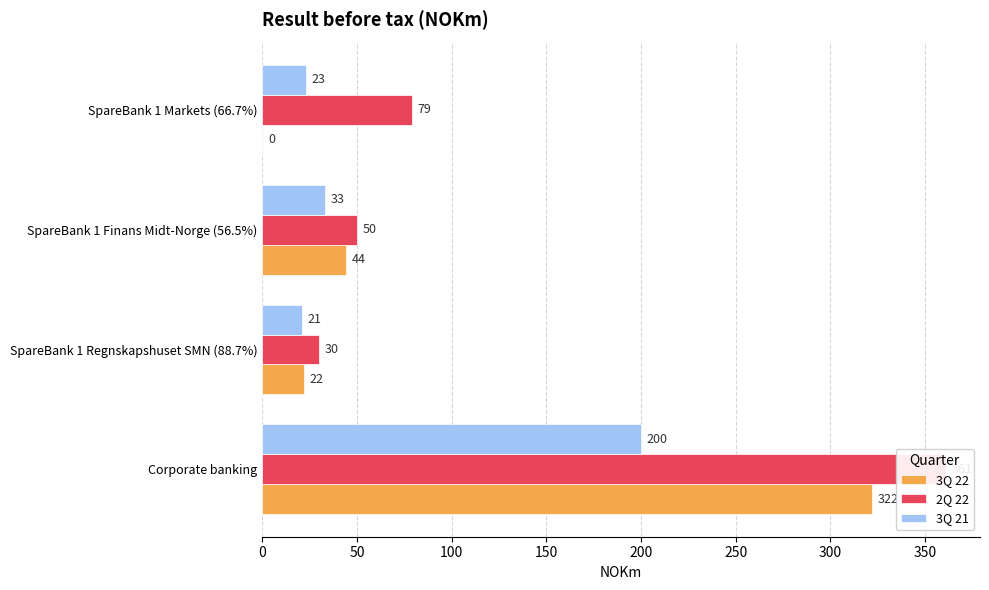

List the series in order of their overall mean, lowest first.

3Q 21, 3Q 22, 2Q 22